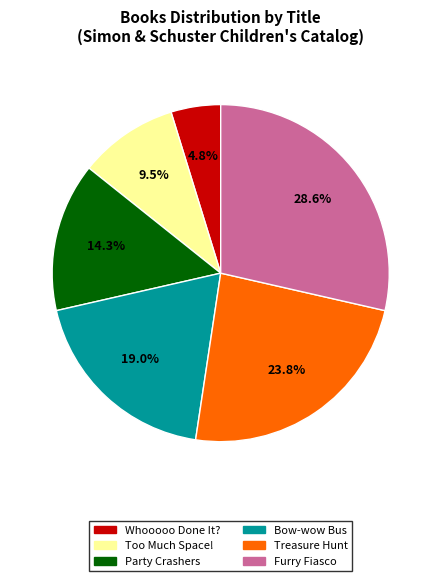

Is Bow-wow Bus the majority of the pie?

No